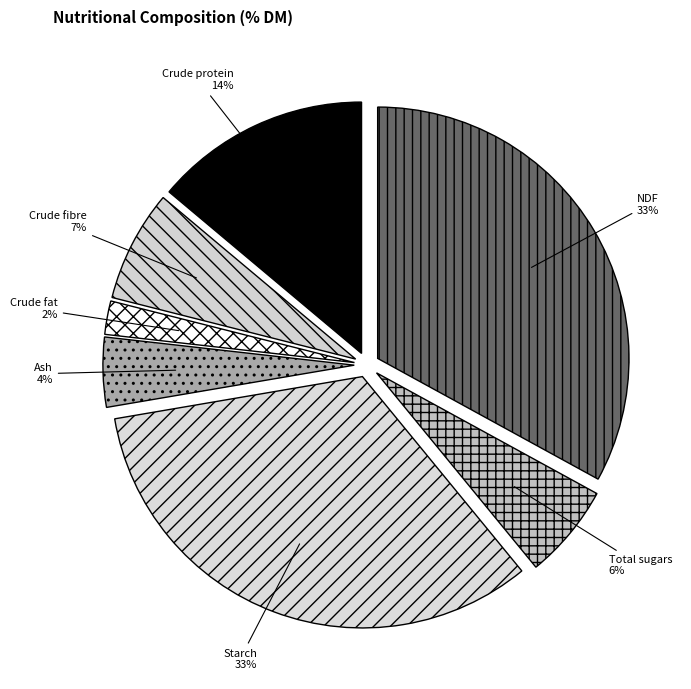

How many segments does this pie chart have?

7